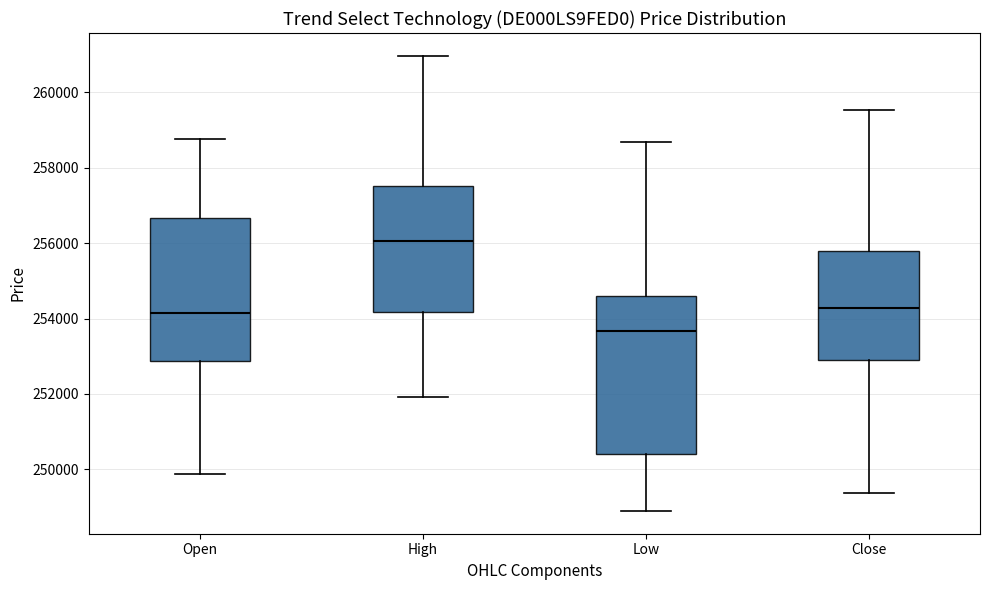

Which box's median line is the highest?

High